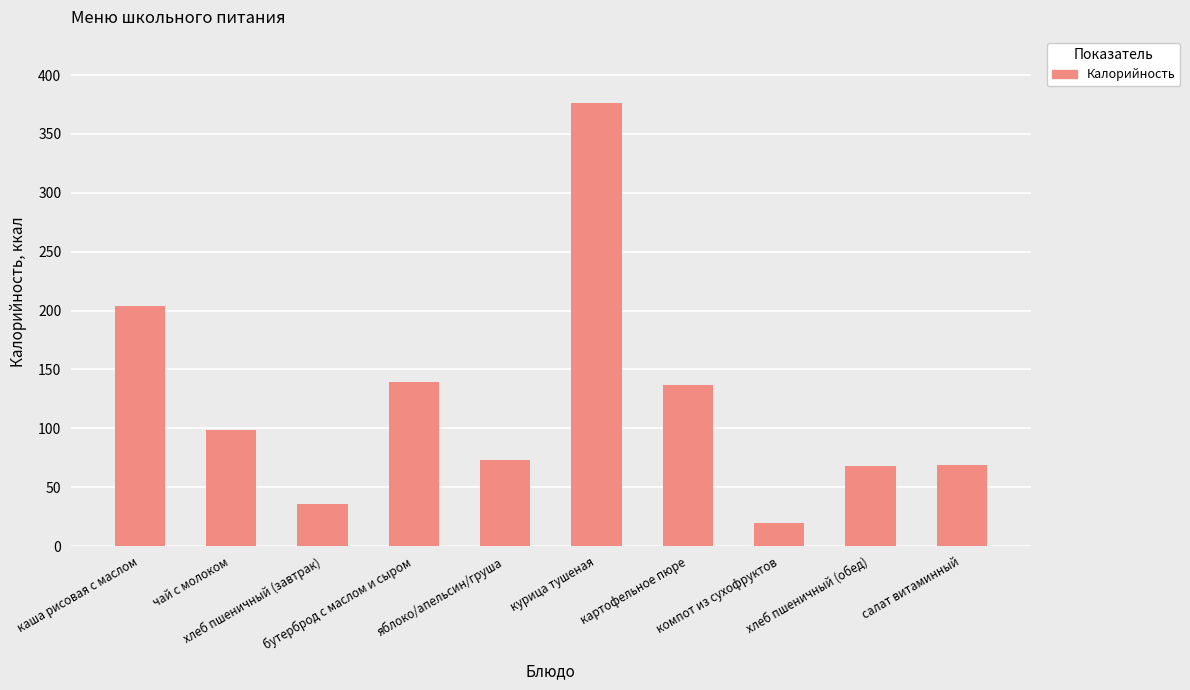

What is the difference between the maximum and minimum values?

356